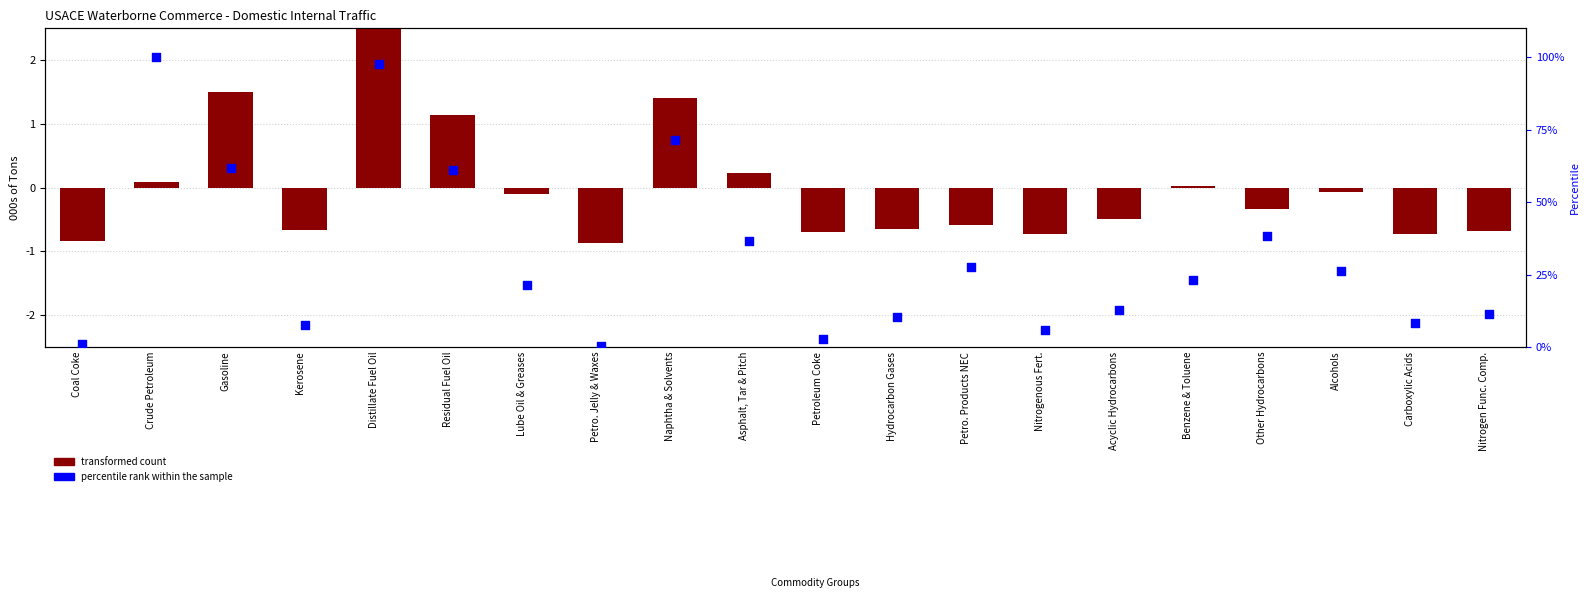

Is the value of percentile rank within the sample at Benzene & Toluene greater than the value of transformed count at Naphtha & Solvents?

Yes